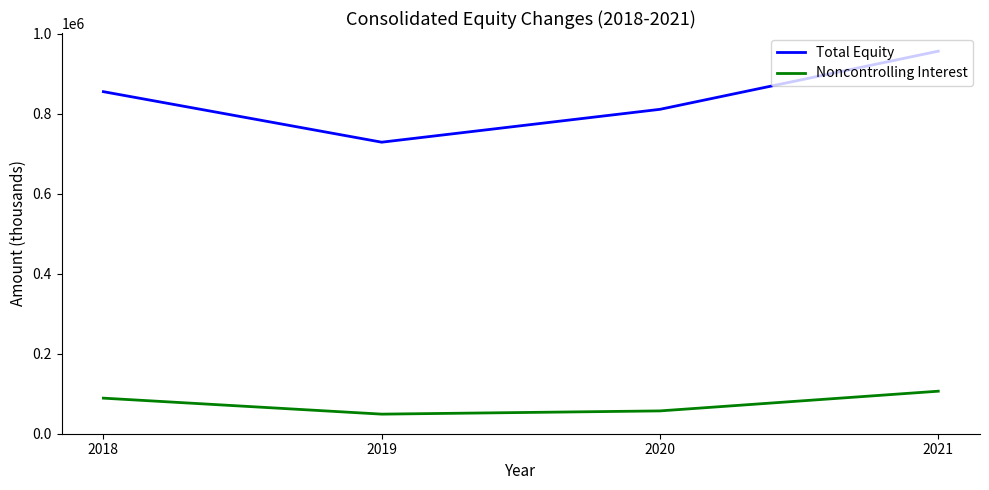

Reading left to right, what are all the values shown in this chart?

Total Equity: 855459	729106	811297	956736
Noncontrolling Interest: 88974	48976	57061	106349